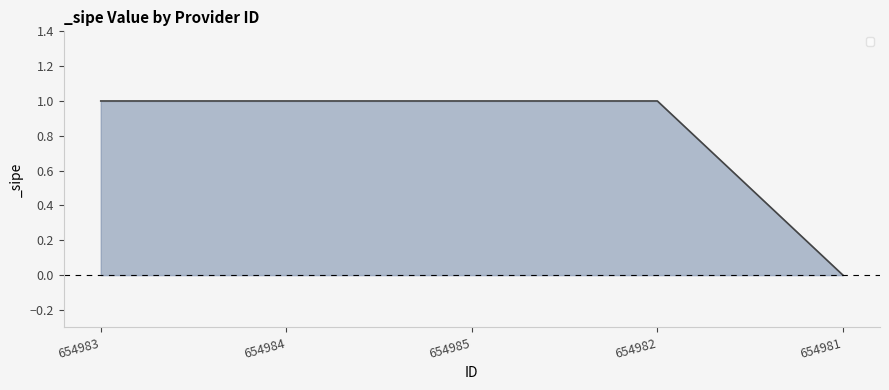

Is it true that the value at 654984 is 2?

False